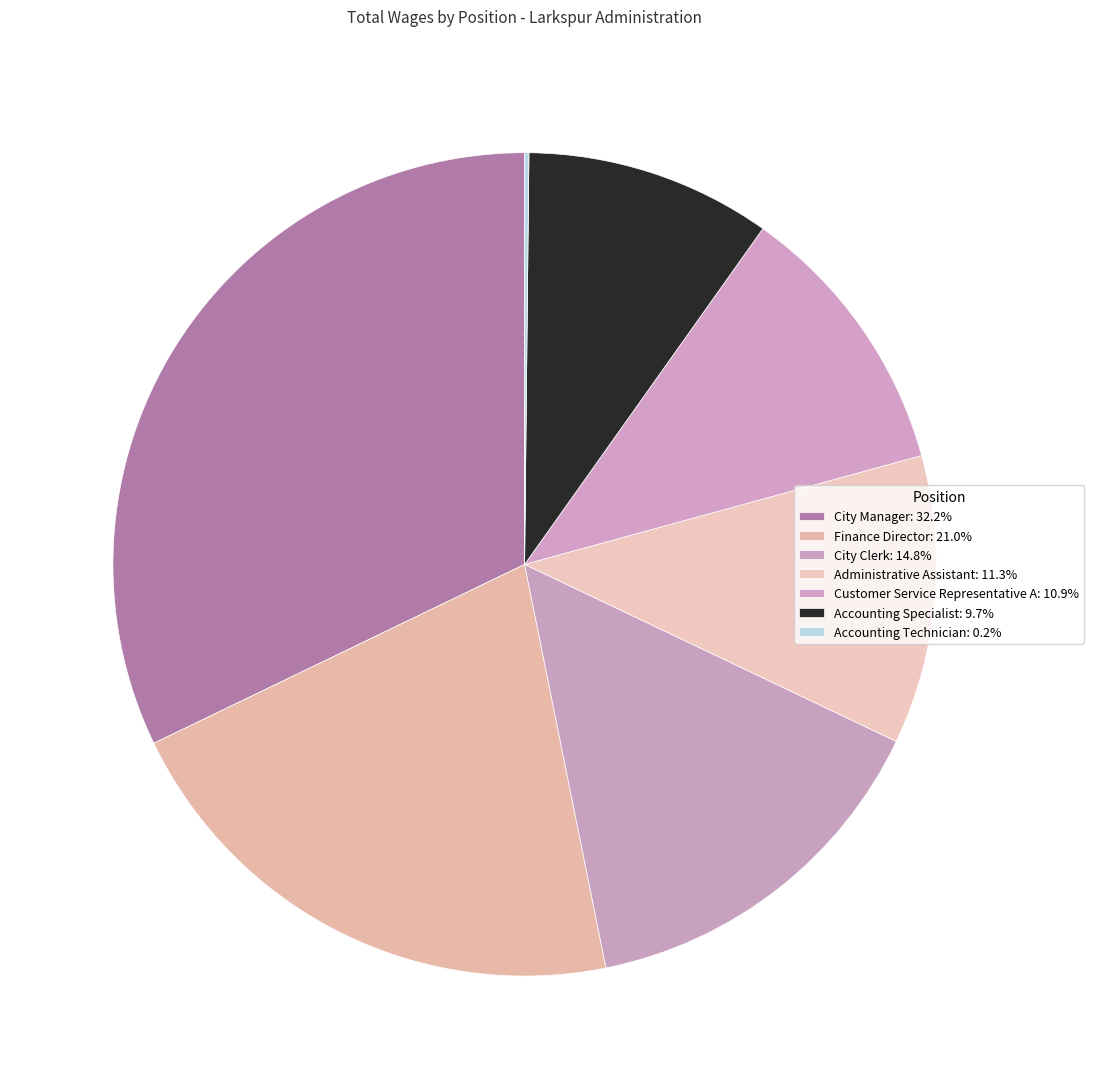

To the nearest percent, what is the combined percentage of Customer Service Representative A and City Clerk?

26%